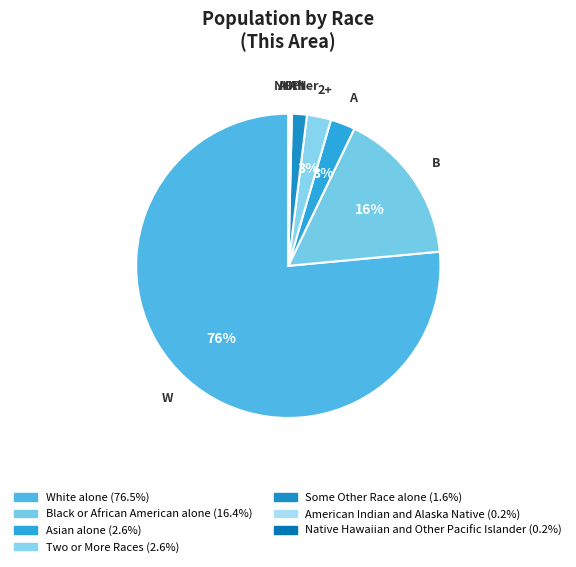

The 2+ slice represents 15% of the pie. True or false?

False